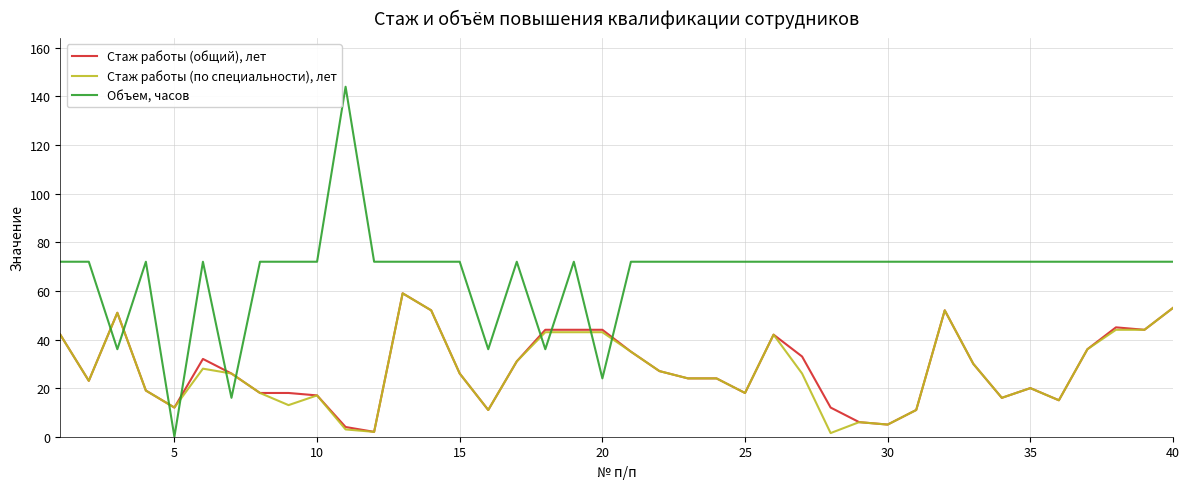

Which series has the largest total across all categories?

Объем, часов